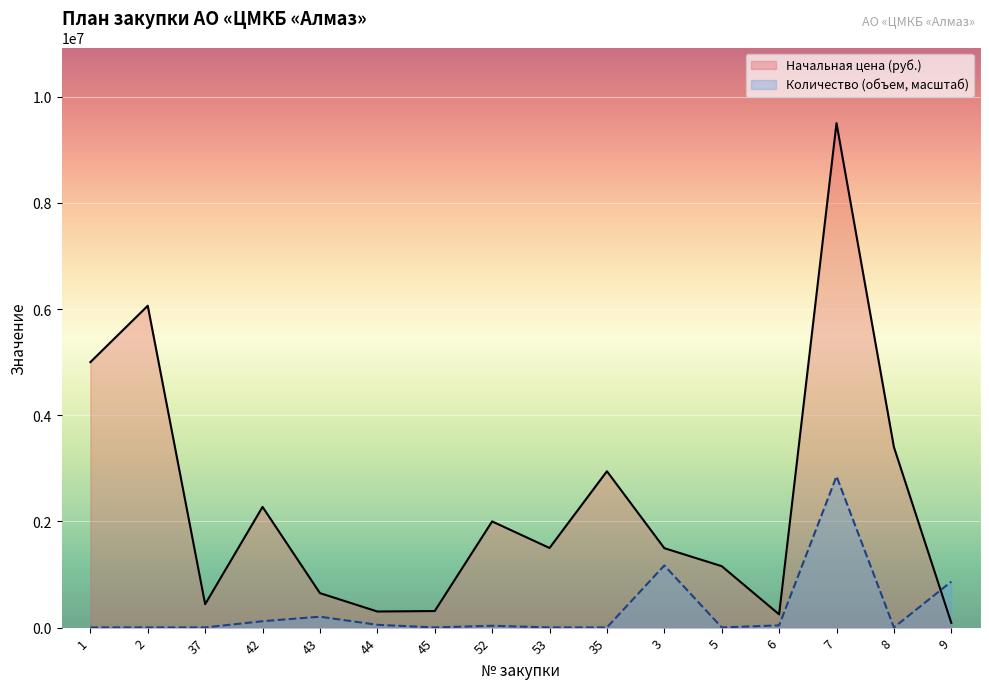

At which category does the chart reach its minimum across all series?

1